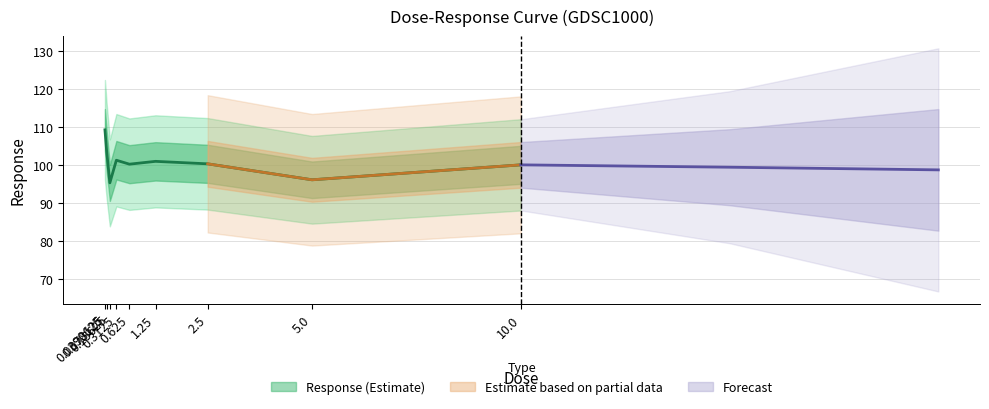

What is the label of the 4th point from the left?

0.3125